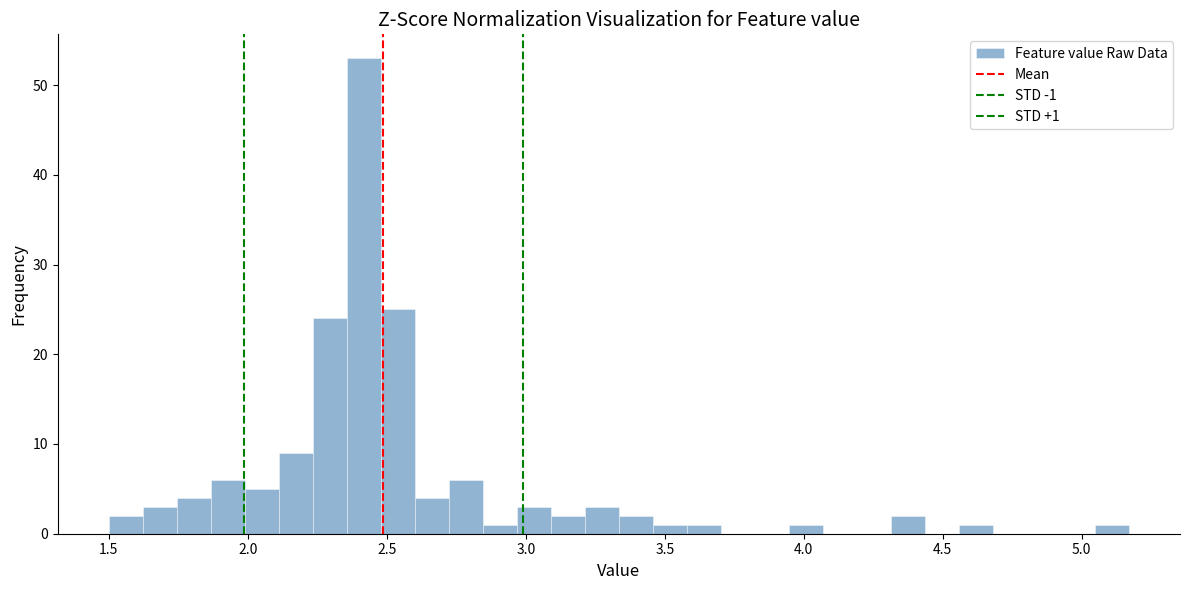

Around what value on the x-axis is the tallest bar? Give the approximate position of its centre, as read against the axis.

2.40